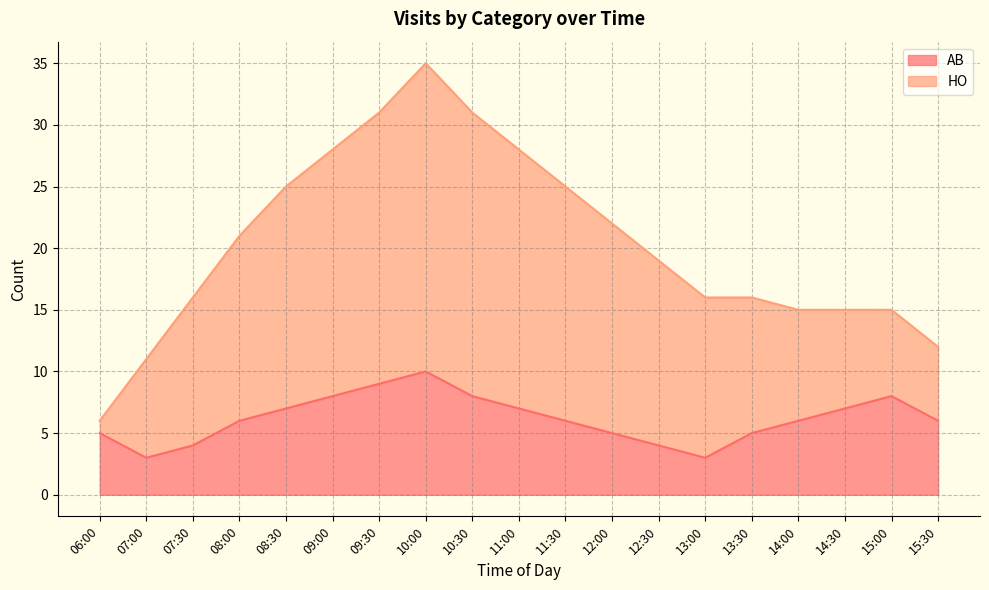

How many interior local valleys (lower than both neighbors) does the data have?

2